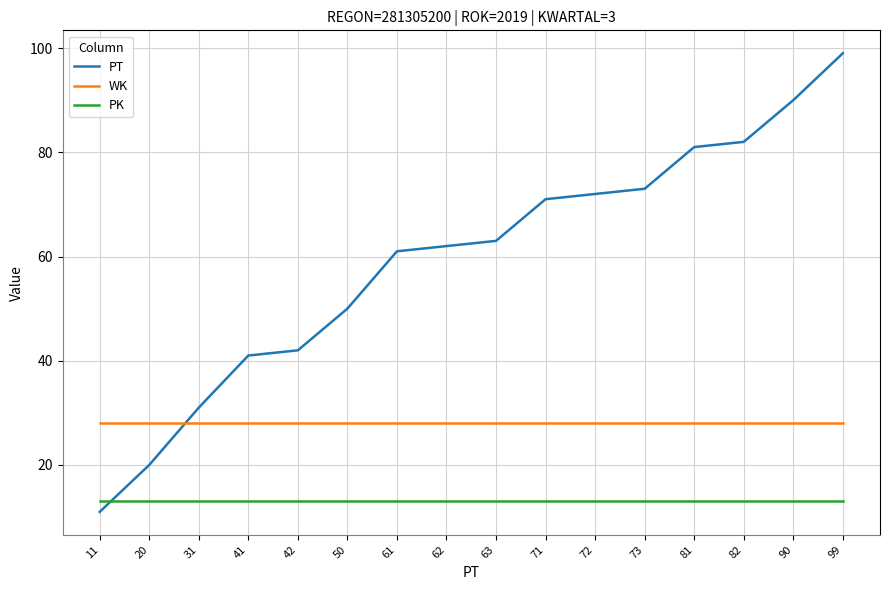

What are all the series names shown in the legend?

PT, WK, PK